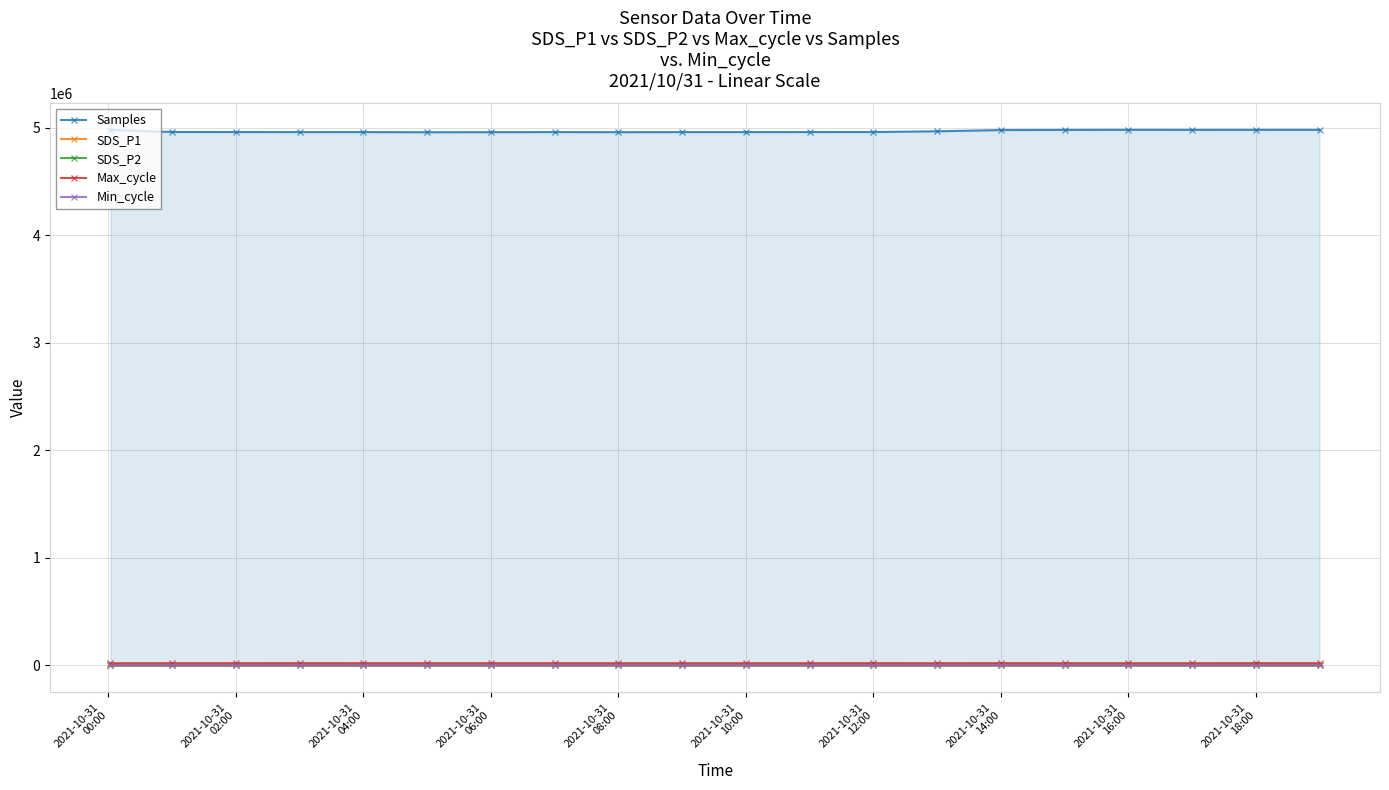

True or false: Min_cycle has more than 0 points higher than both neighbors.

True